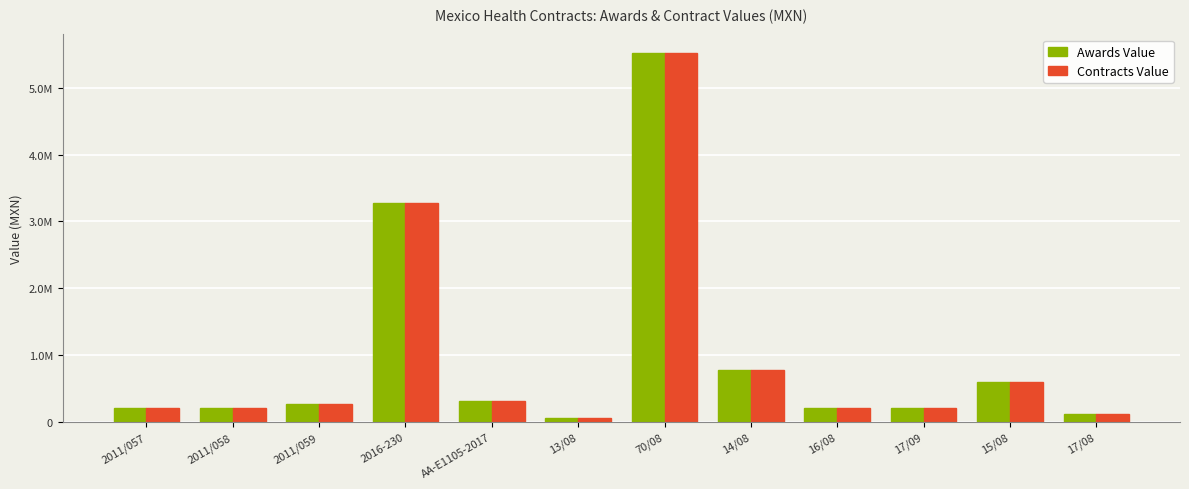

Does the chart contain any negative values?

No